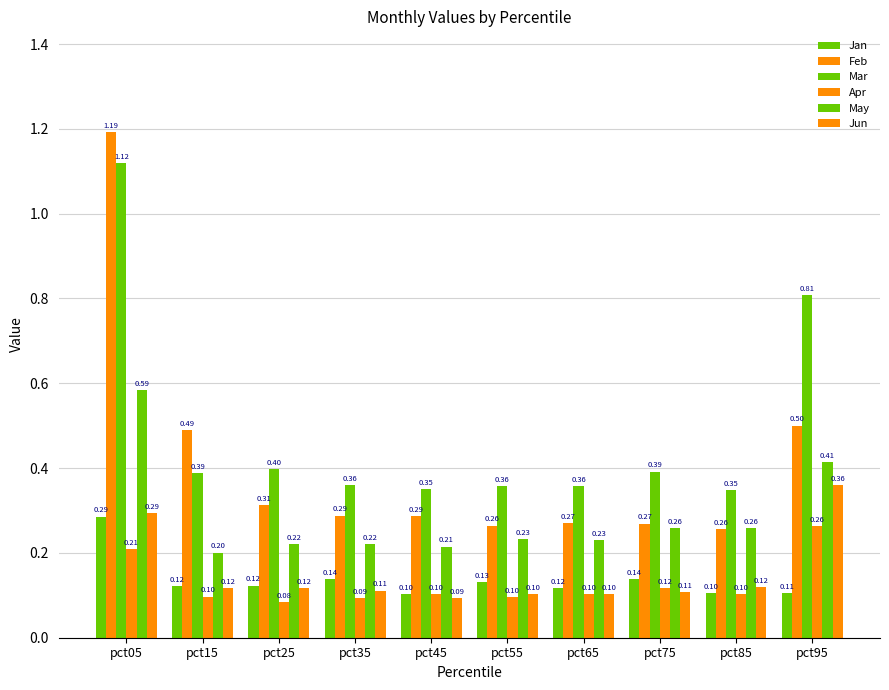

How many bars are there in each group?

6